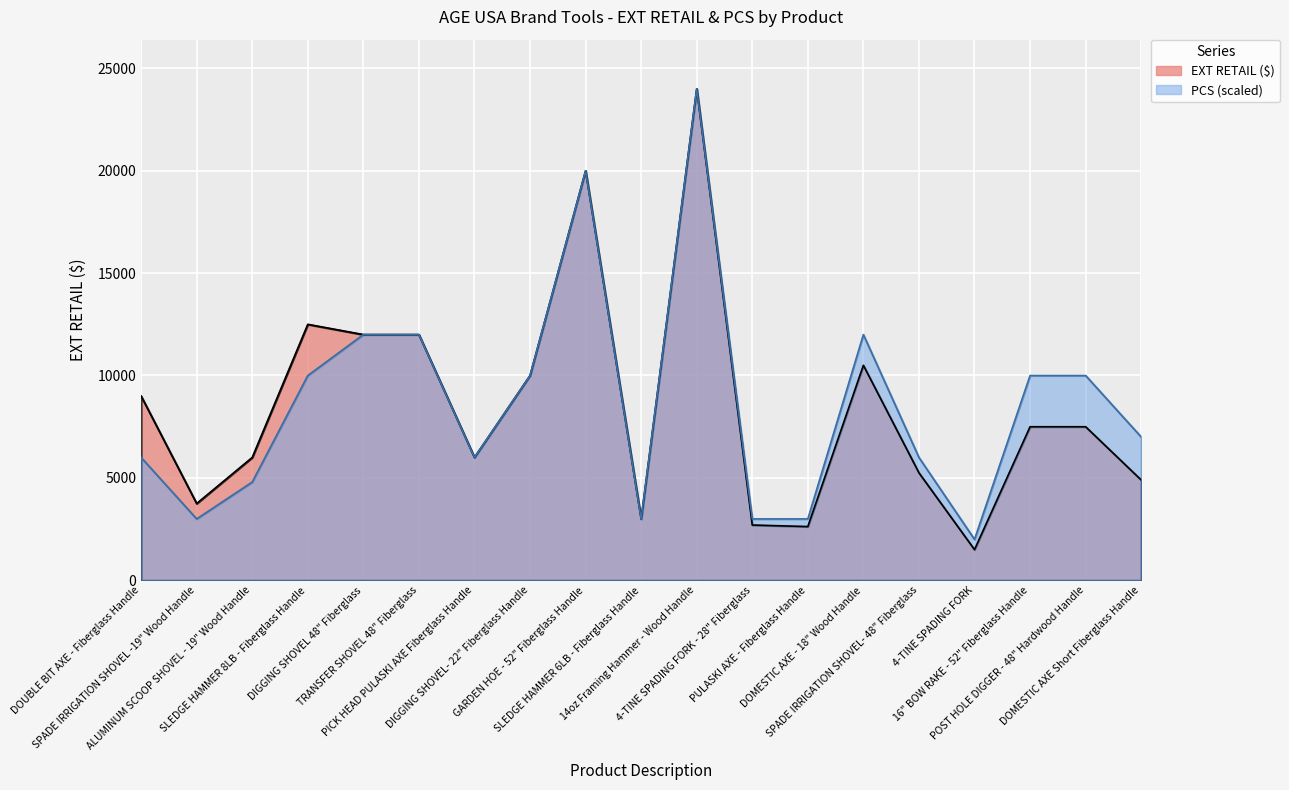

Between 16" BOW RAKE - 52" Fiberglass Handle and DIGGING SHOVEL 48" Fiberglass, which is larger?

DIGGING SHOVEL 48" Fiberglass